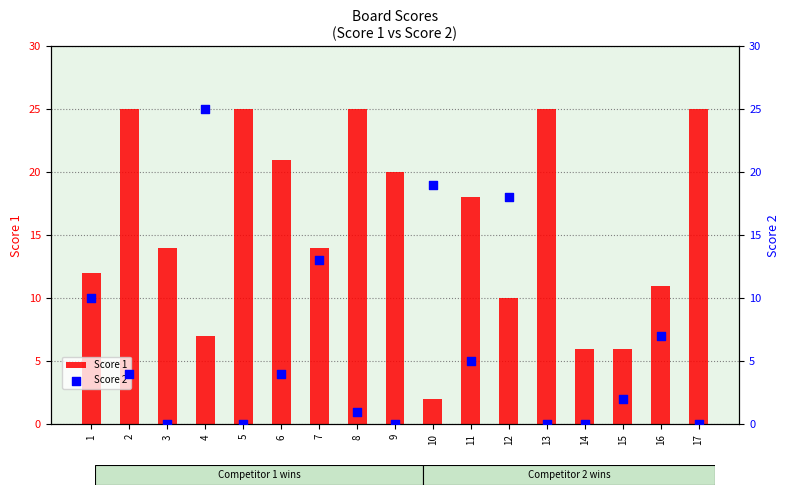

What is the total value across all series at 6?

25